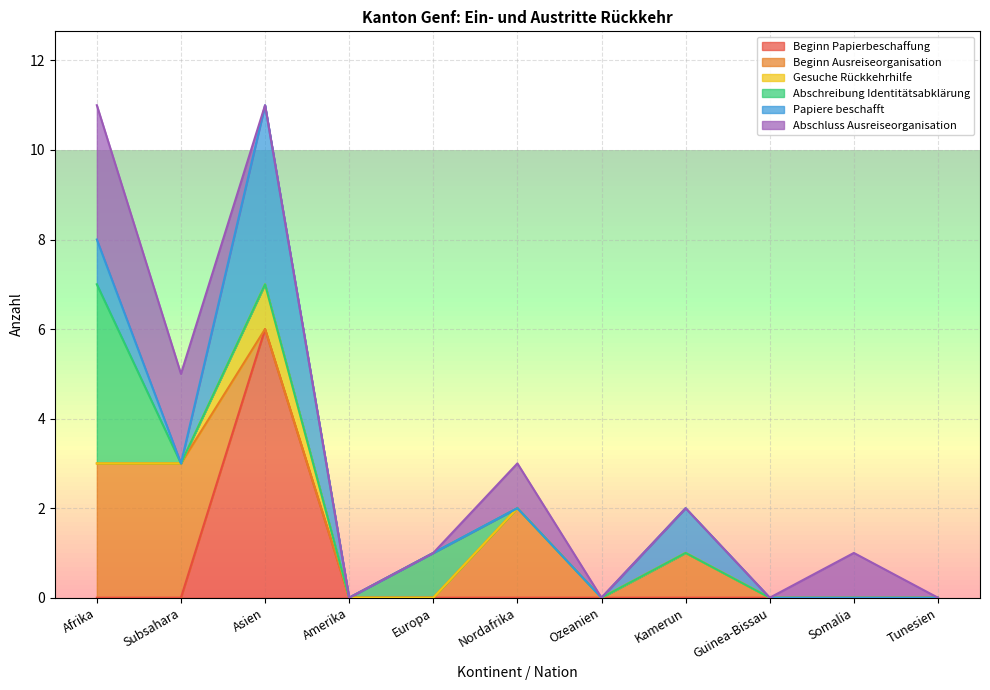

In Beginn Ausreiseorganisation, how many points are higher than both neighbors (excluding endpoints)?

2